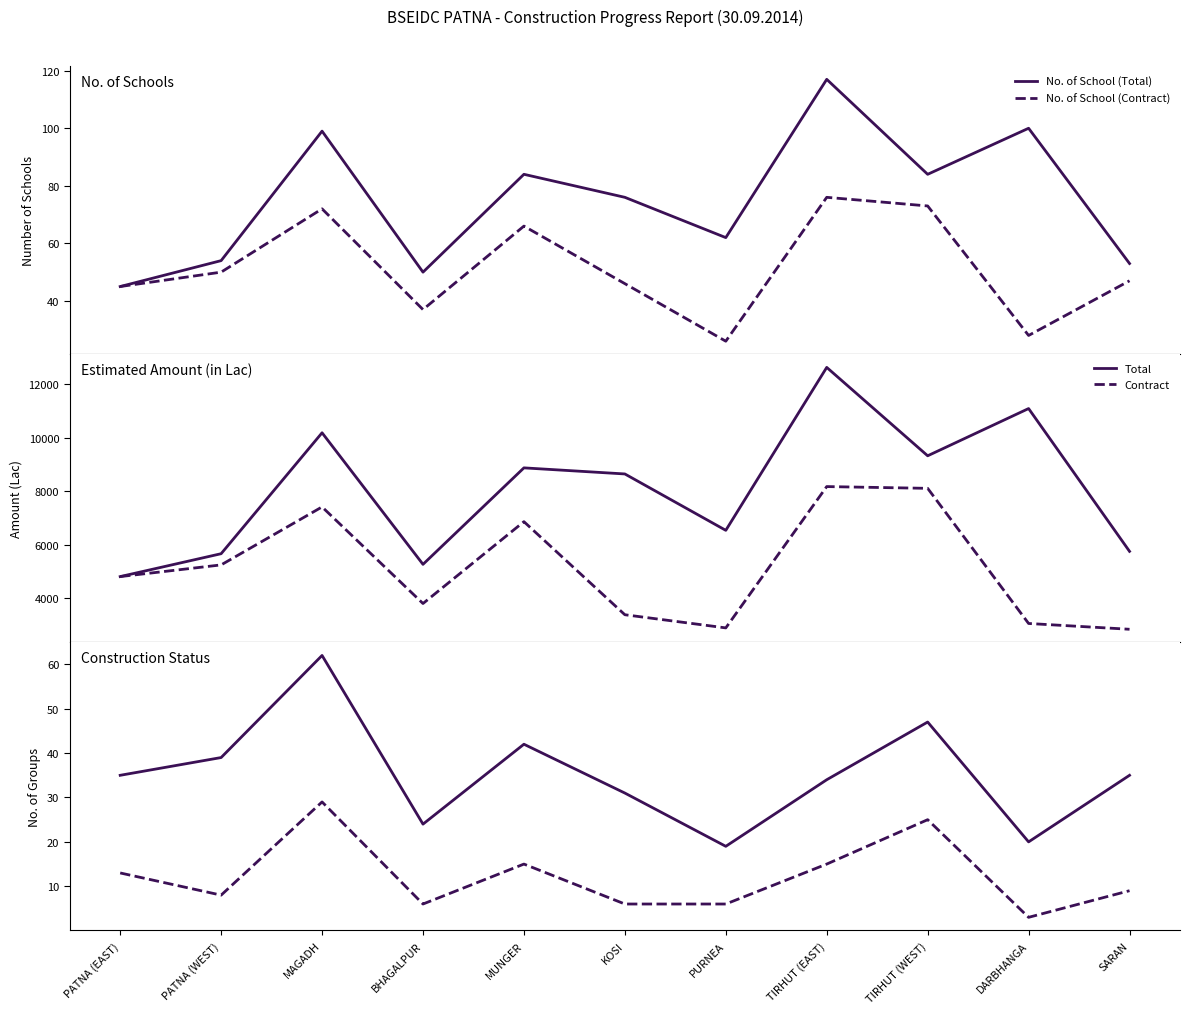

Is the value of Foundation at KOSI greater than the value of Contract Estimated Amount at SARAN?

No